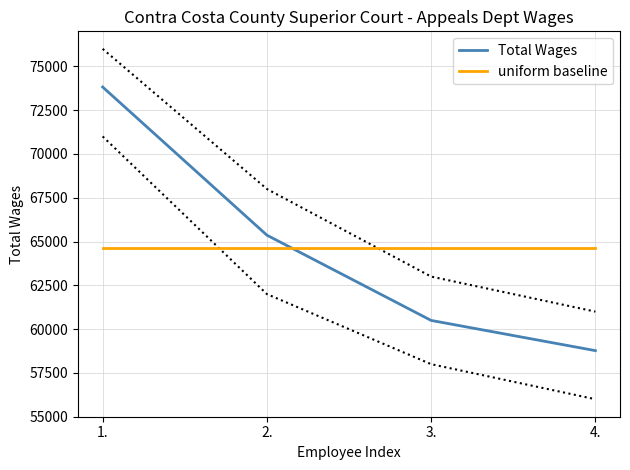

Reading right to left, extract all data points from this chart.

Total Wages: 58773.0	60497.0	65364.0	73821.0
uniform baseline: 64613.8	64613.8	64613.8	64613.8